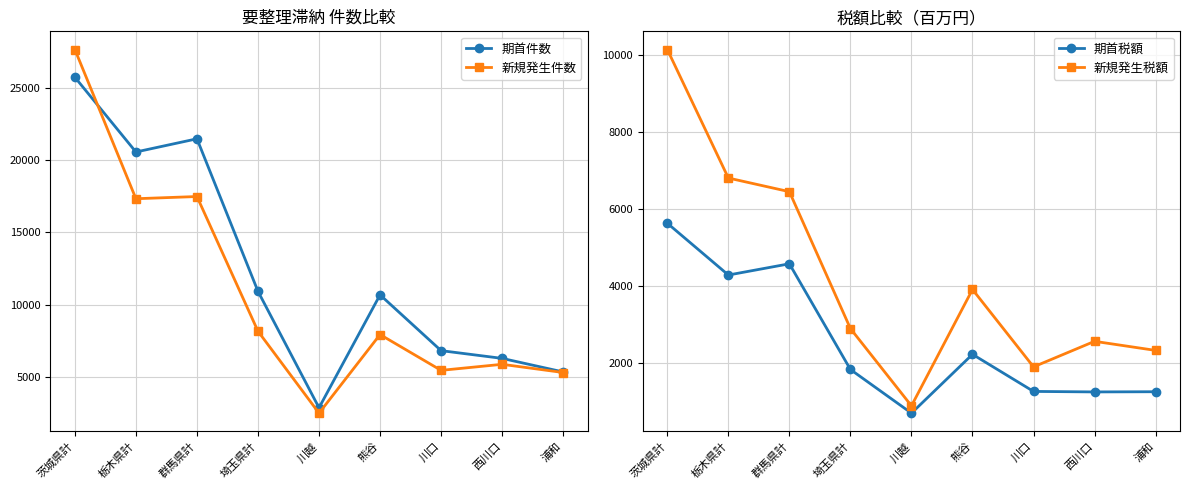

Which series has the widest spread of values?

新規発生件数